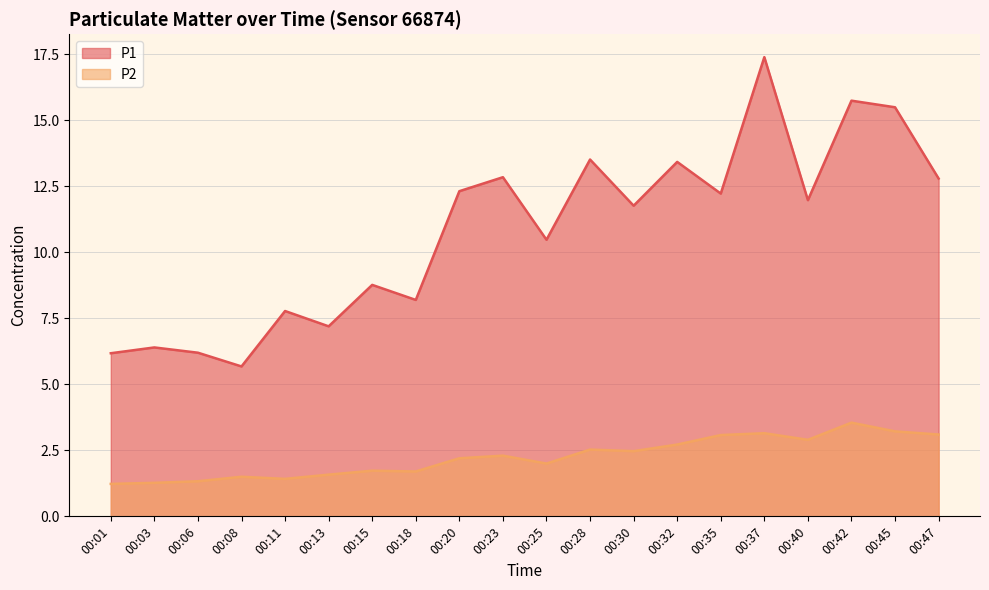

Read the P1 value at 00:08.

5.7